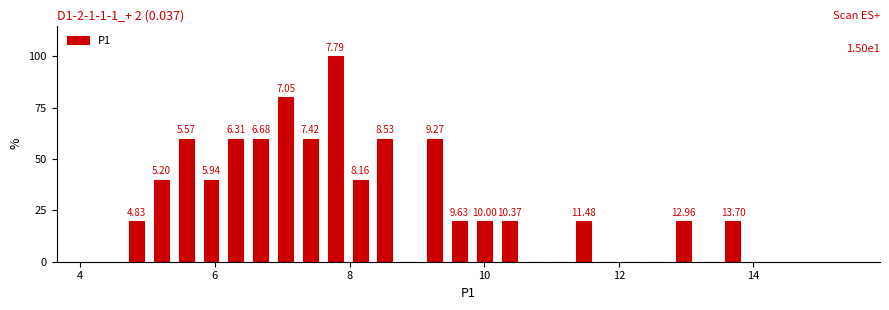

Around what value on the x-axis is the tallest bar? Give the approximate position of its centre, as read against the axis.

7.8